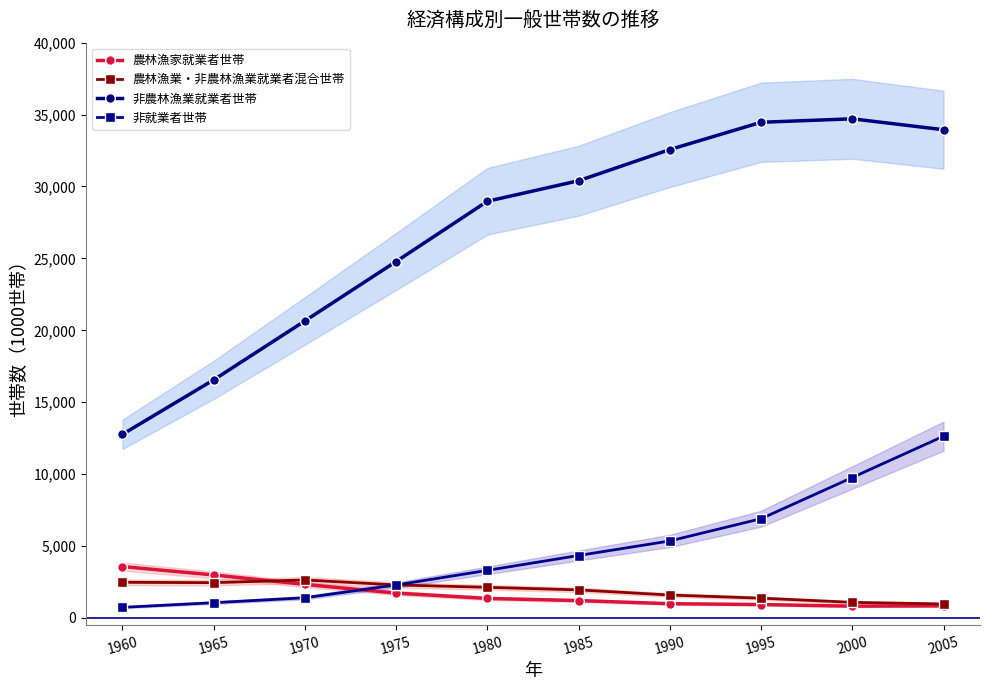

True or false: 非農林漁業就業者世帯 and 農林漁業・非農林漁業就業者混合世帯 cross at least once.

False